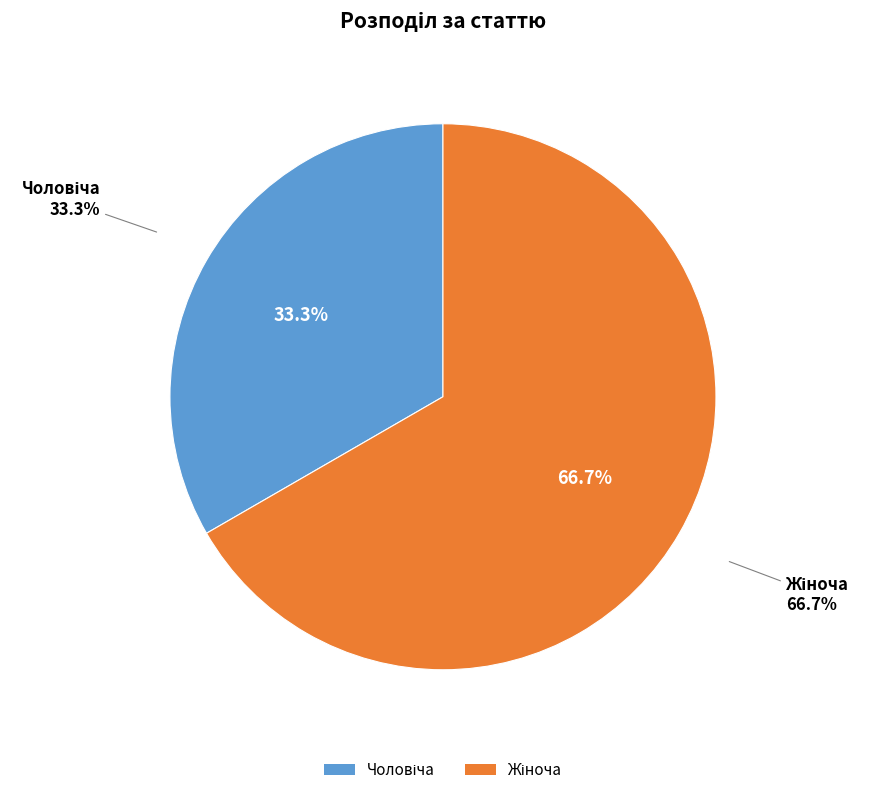

How many segments does this pie chart have?

2